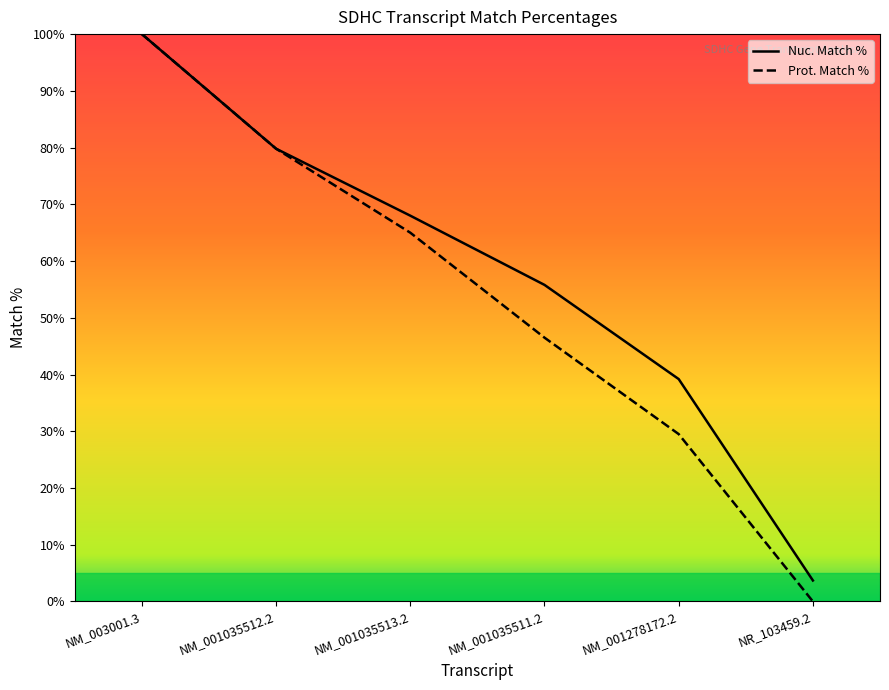

Between NM_001035512.2 and NR_103459.2, which series saw the biggest shift?

Prot. Match %